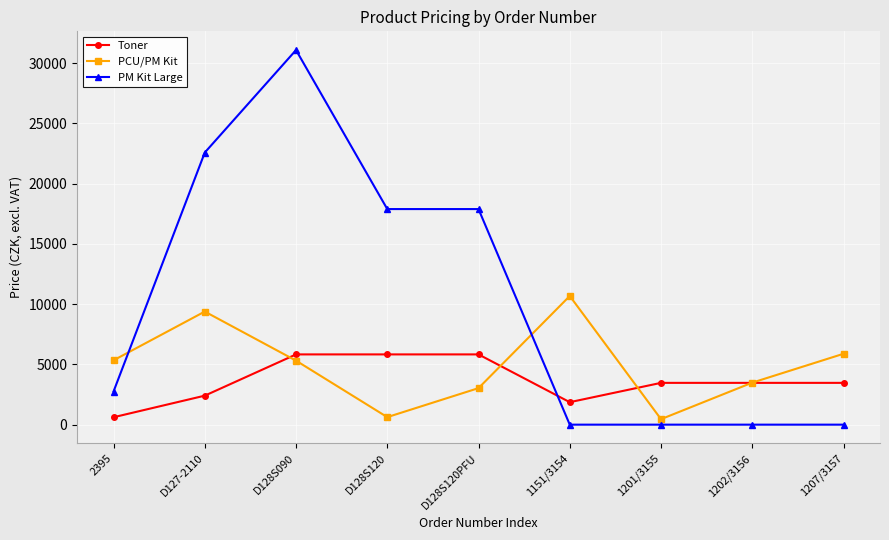

Which series changed the most between D128S090 and 1151/3154?

PM Kit Large